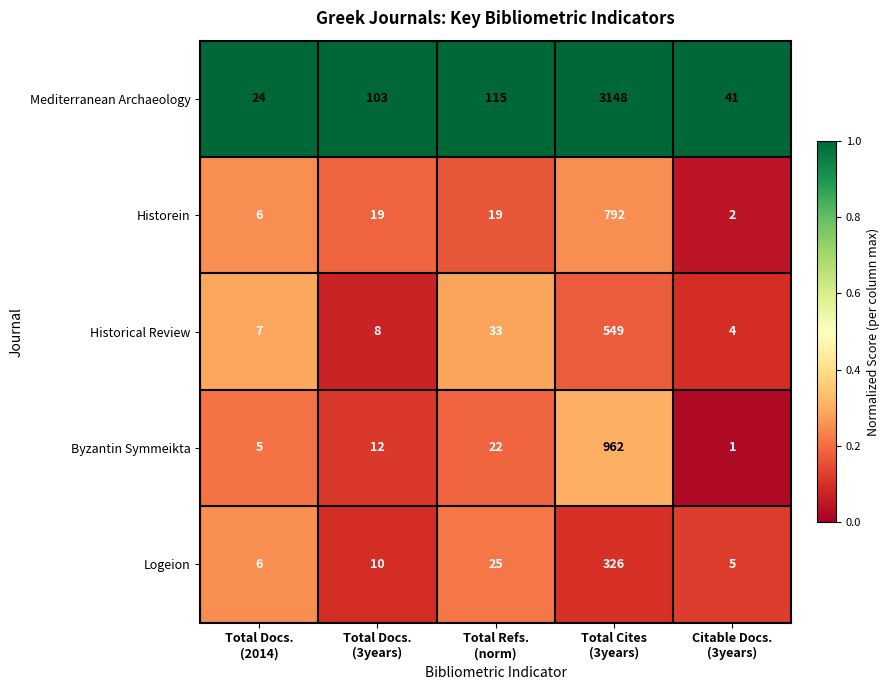

What is the average value of the Byzantin Symmeikta series?

200